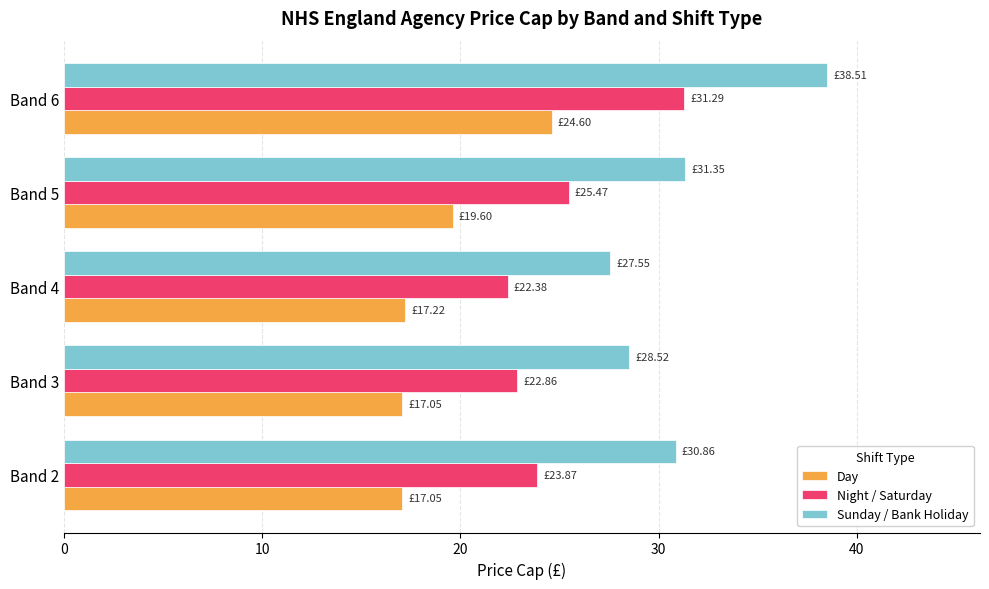

Between Band 3 and Band 5, which series saw the biggest shift?

Sunday / Bank Holiday